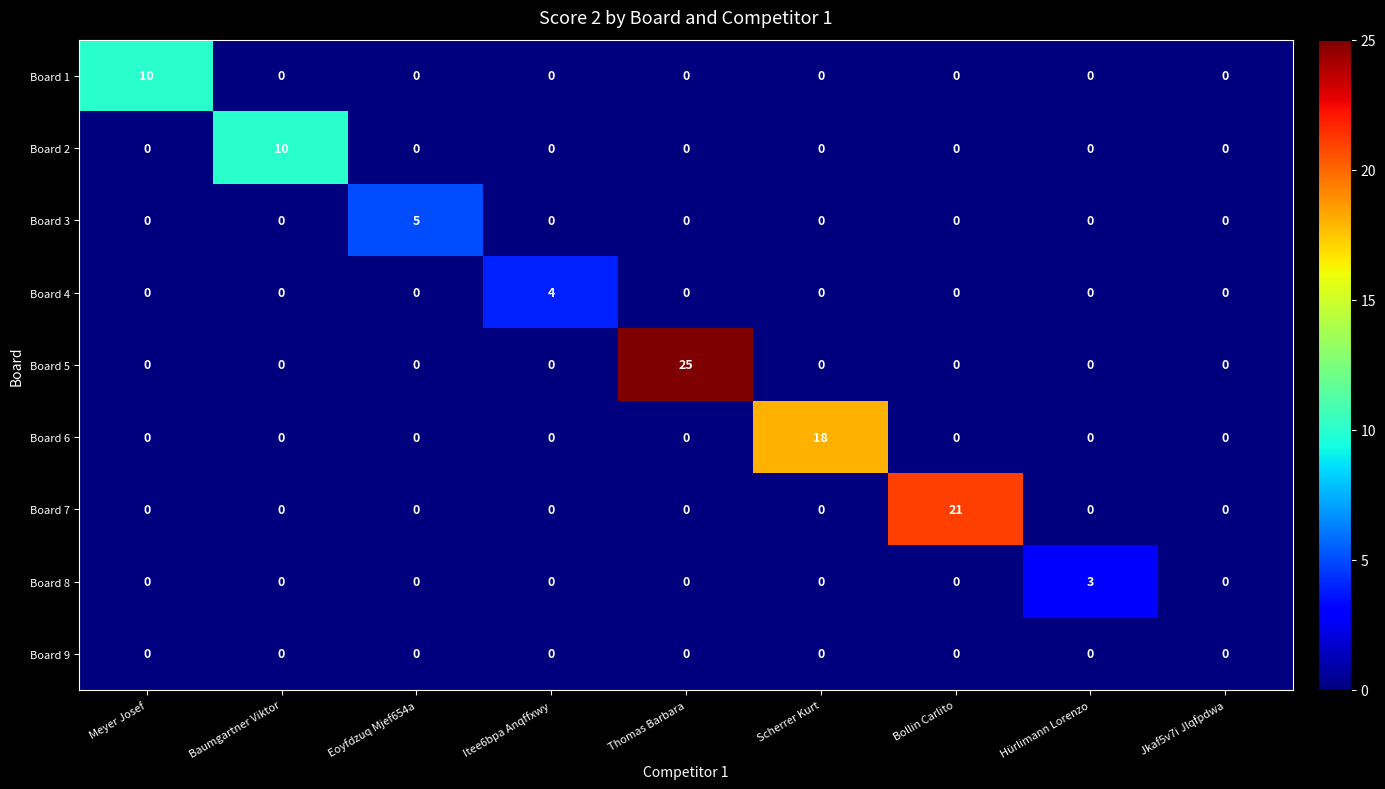

Count the Board 2 values in the range 0 to 1.

8